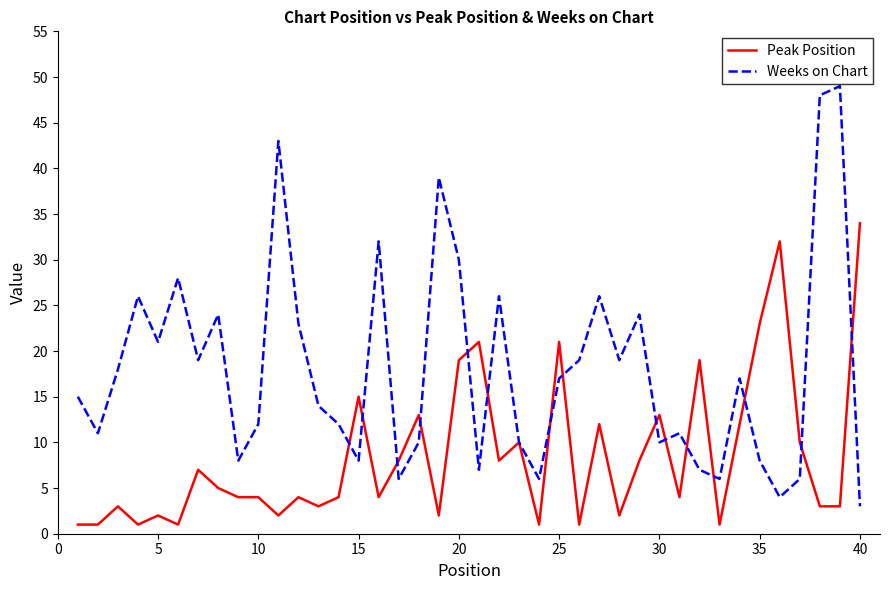

What are all the series names shown in the legend?

Peak Position, Weeks on Chart